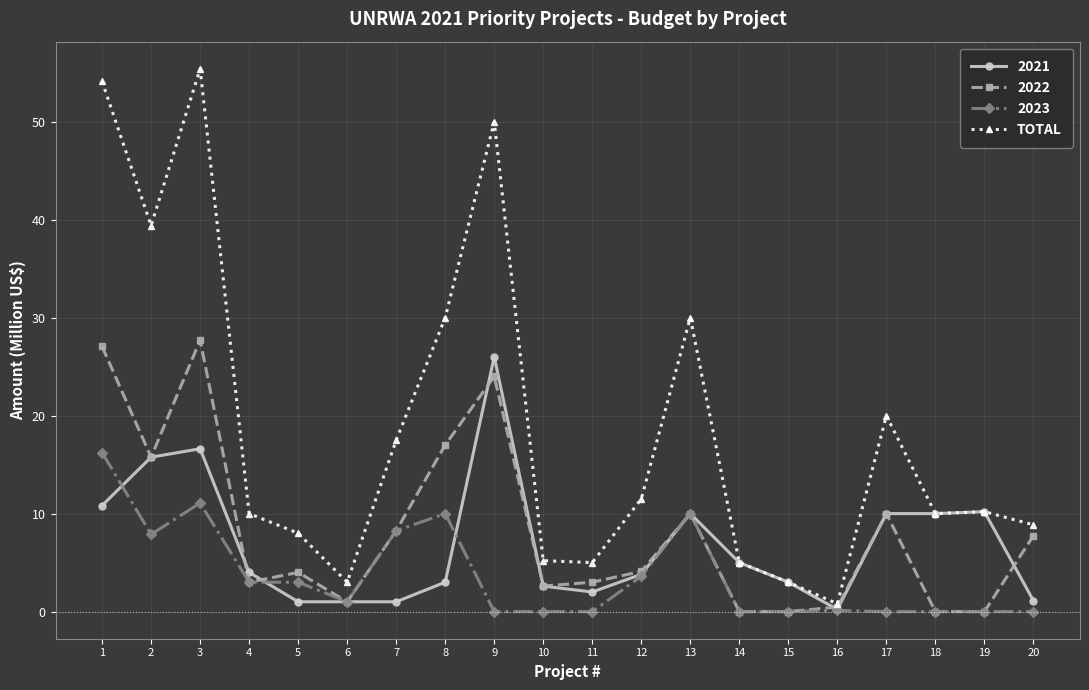

Is it true that 2021 equals 4.1 at 2?

False